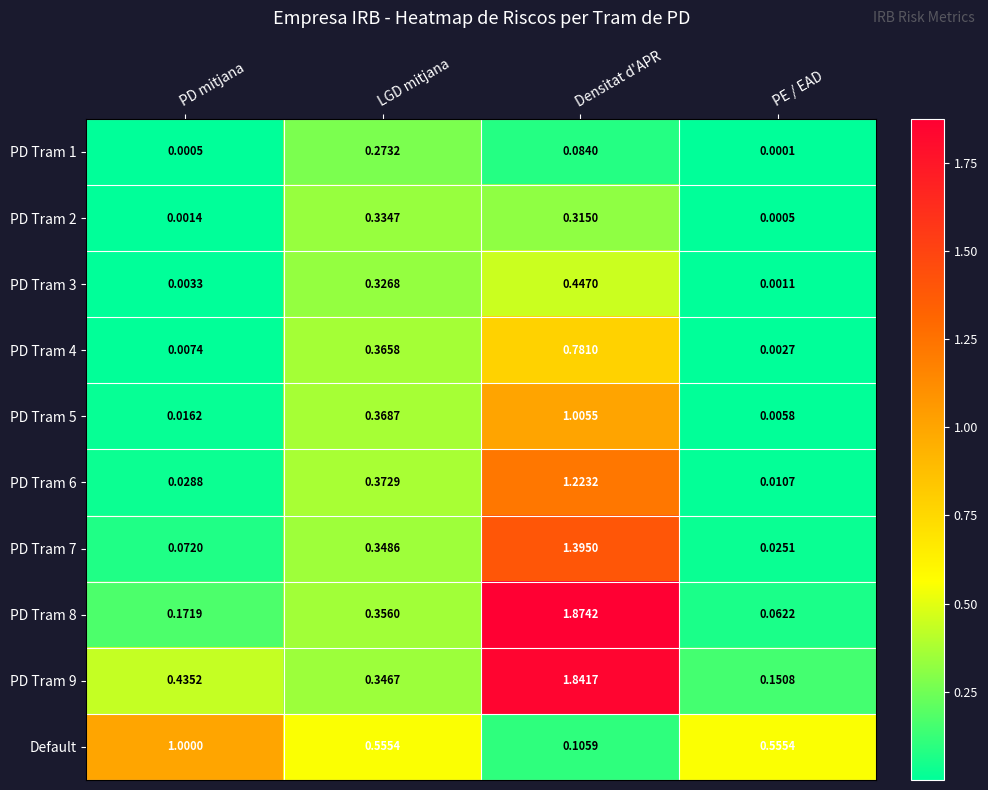

Between PD mitjana and LGD mitjana, which series saw the biggest shift?

Default